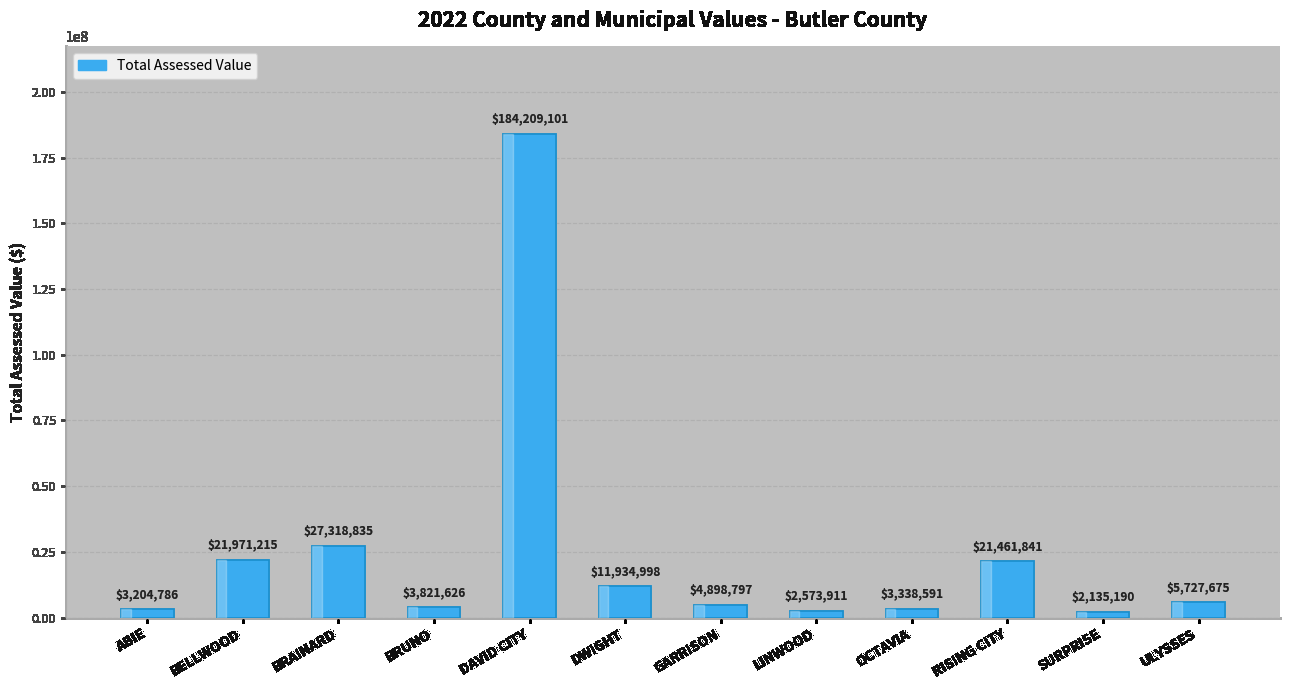

What is the label of the 2nd bar from the right?

SURPRISE